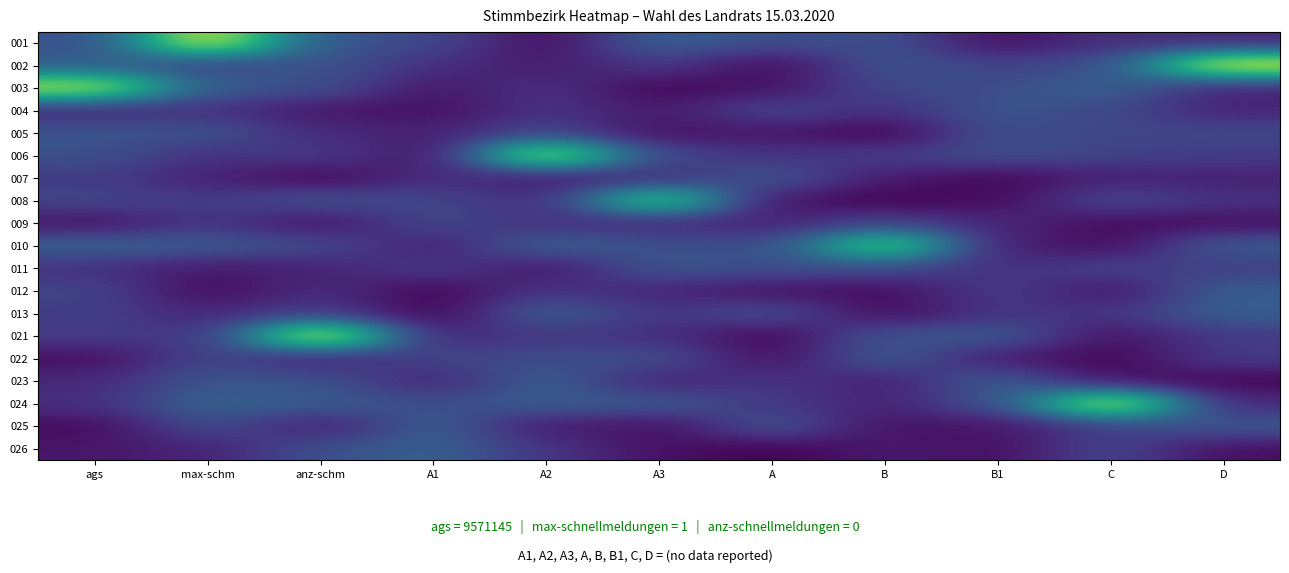

At which category is the sum across all series the highest?

max-schm